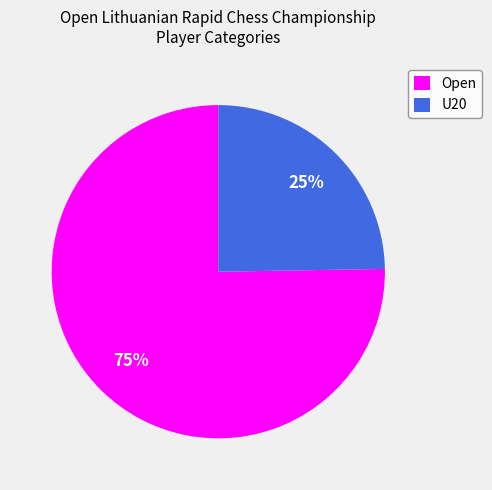

Between Open and U20, which is larger?

Open